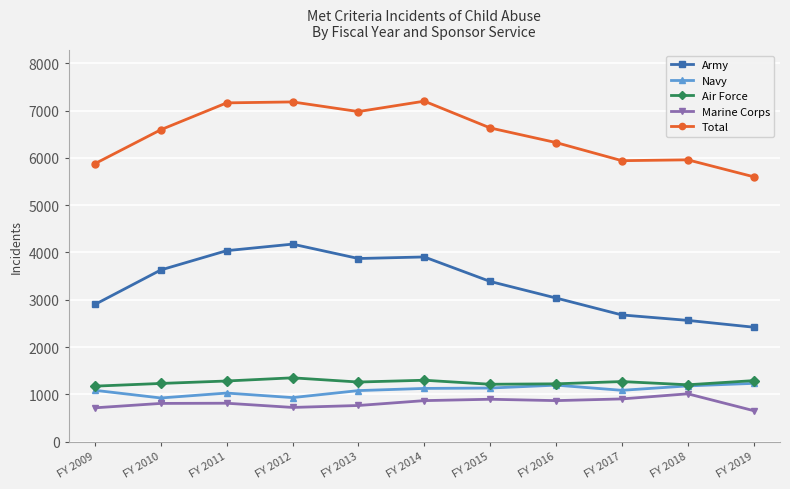

How many lines are shown in the chart?

5